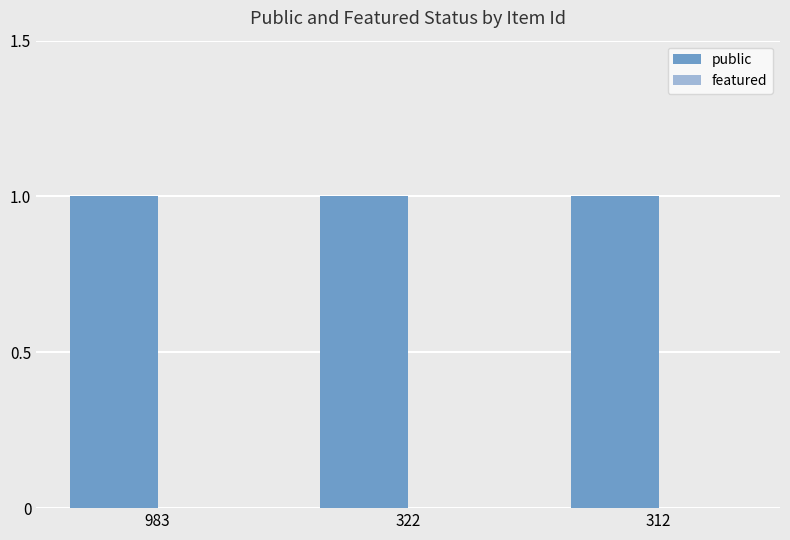

Rank the series by their maximum value, from highest to lowest.

public, featured